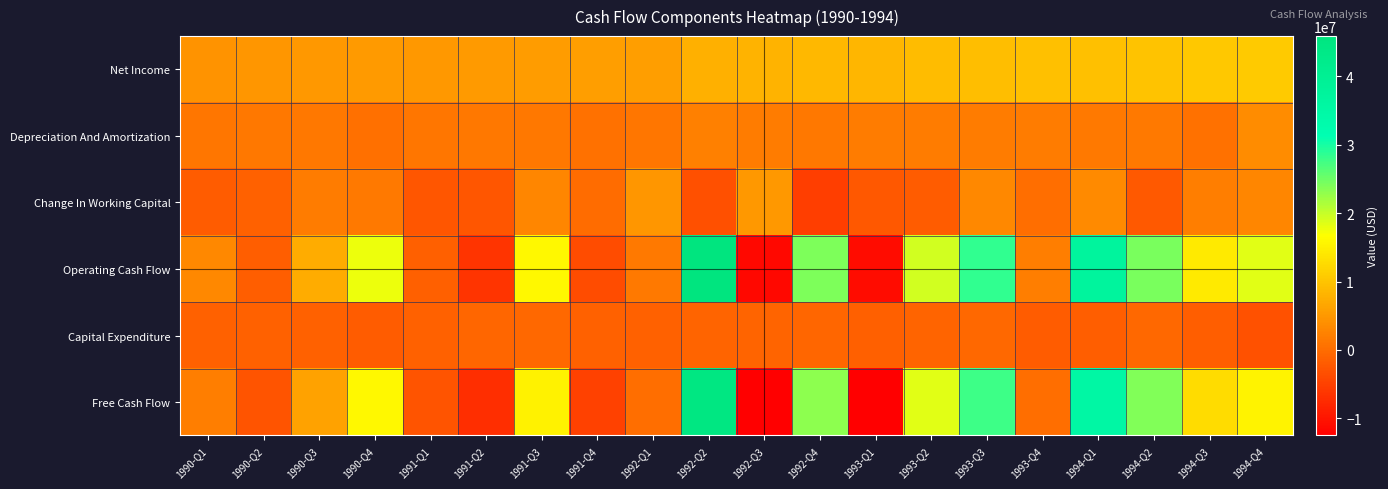

How many data points does each series have?

20